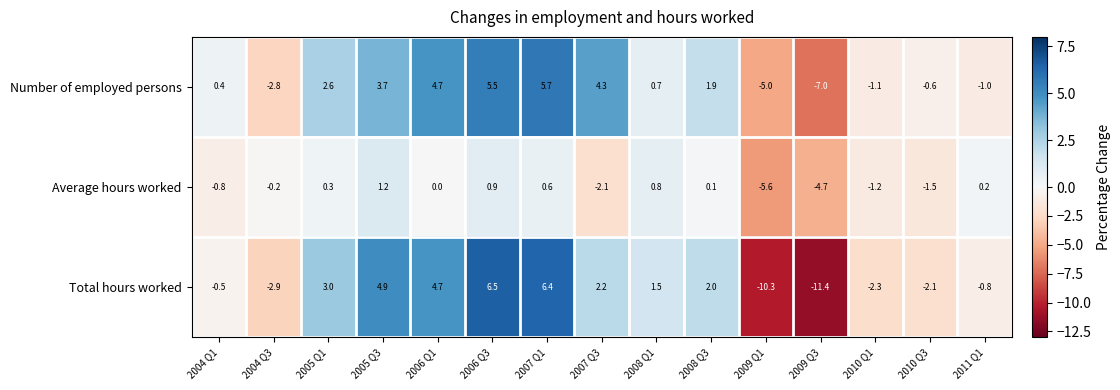

What is the difference between the highest and lowest values at 2007 Q3?

6.4